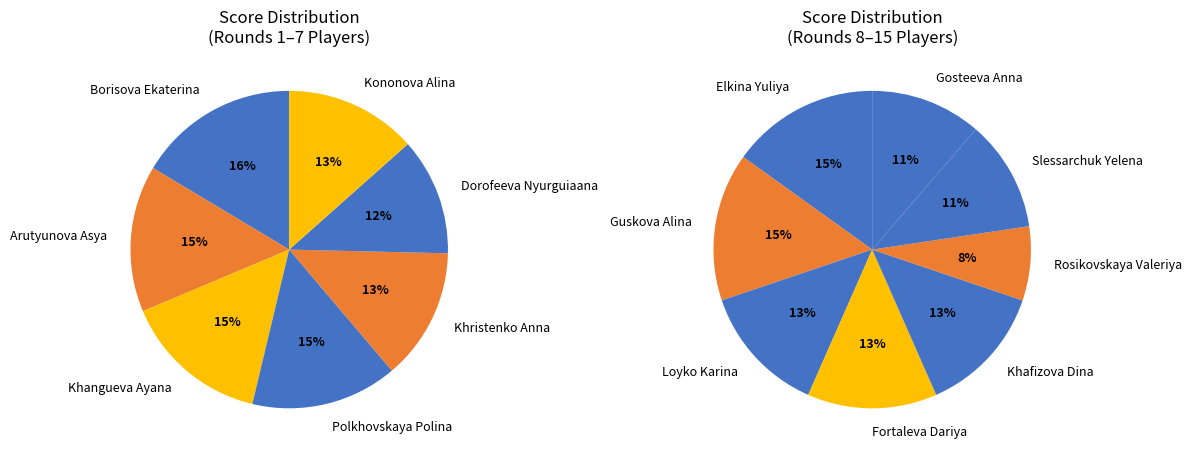

Is the sum of Khafizova Dina and Dorofeeva Nyurguiaana greater than half?

No